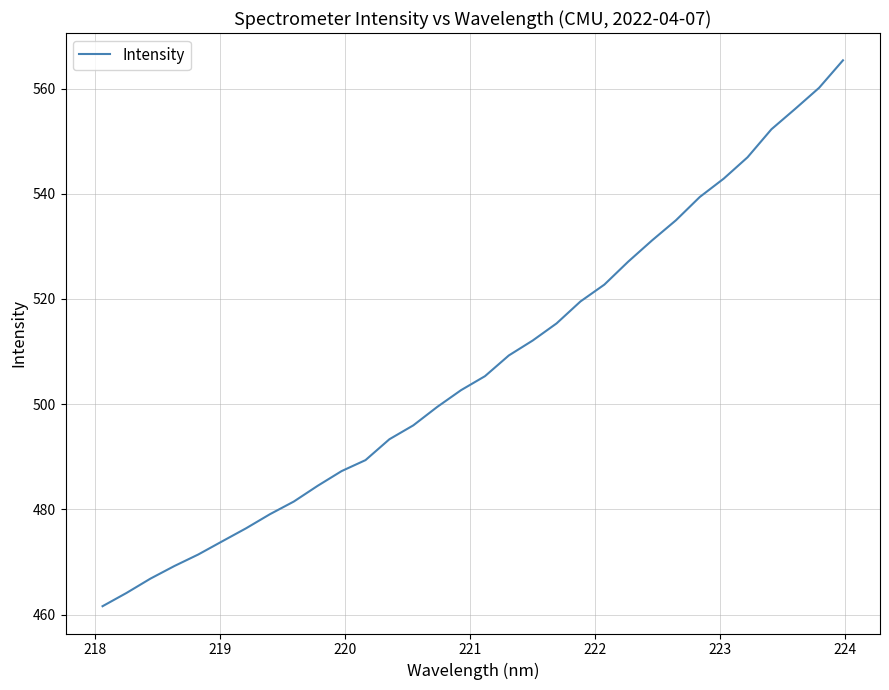

What is the maximum value shown in the chart?

565.4